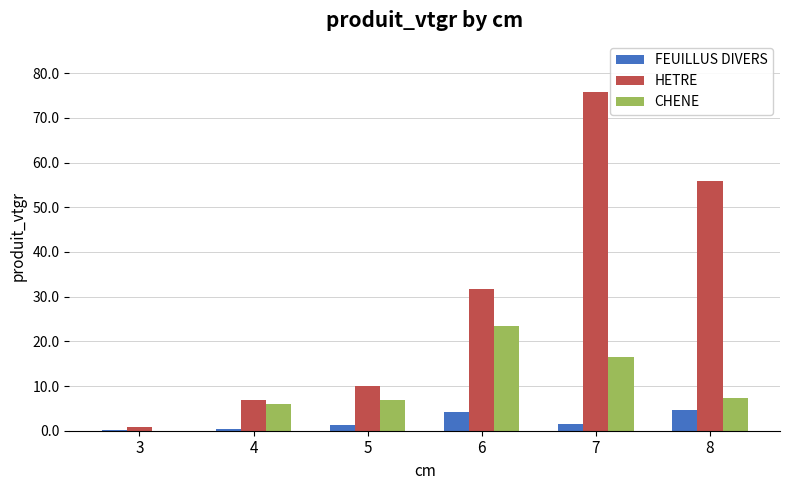

Where is HETRE nearest to the value 38?

6